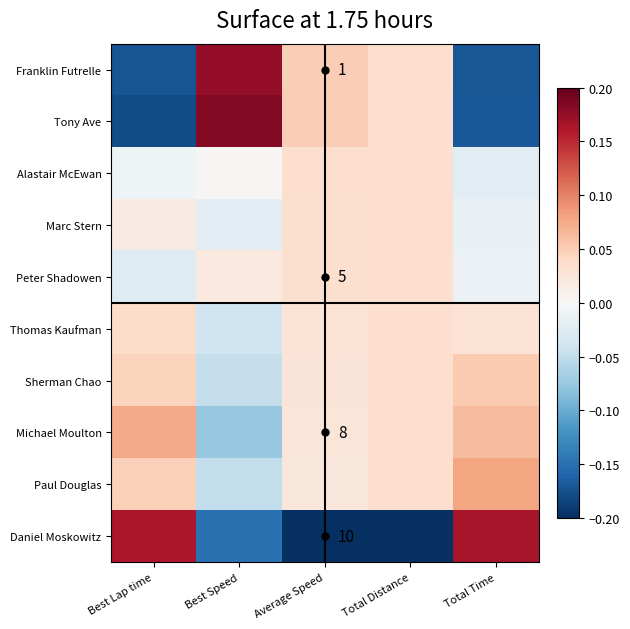

Is the value of Franklin Futrelle at Average Speed greater than the value of Michael Moulton at Best Speed?

Yes